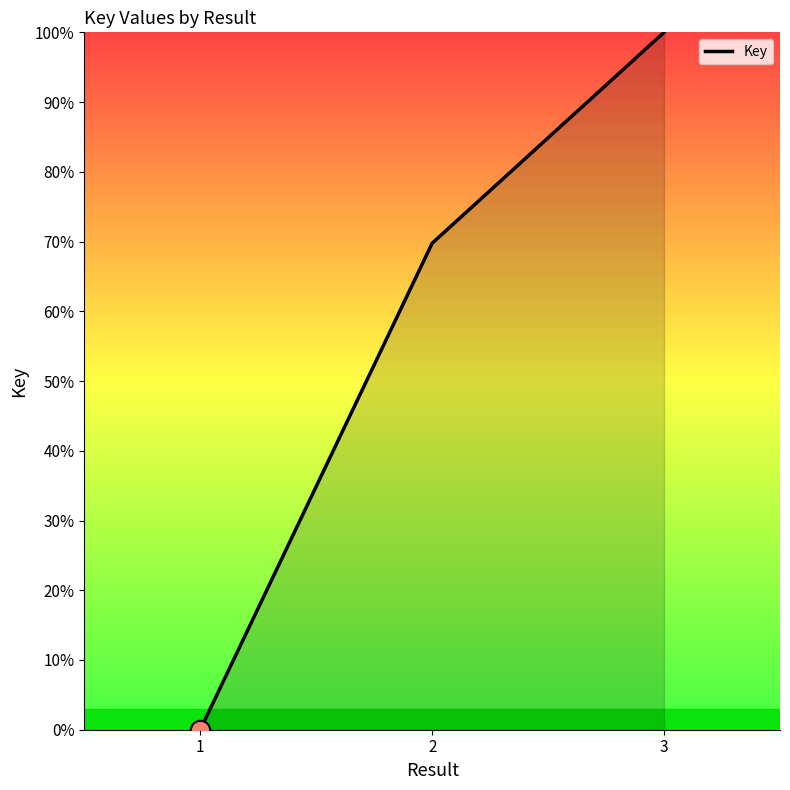

Is it true that the value at 3 is 29.9?

False